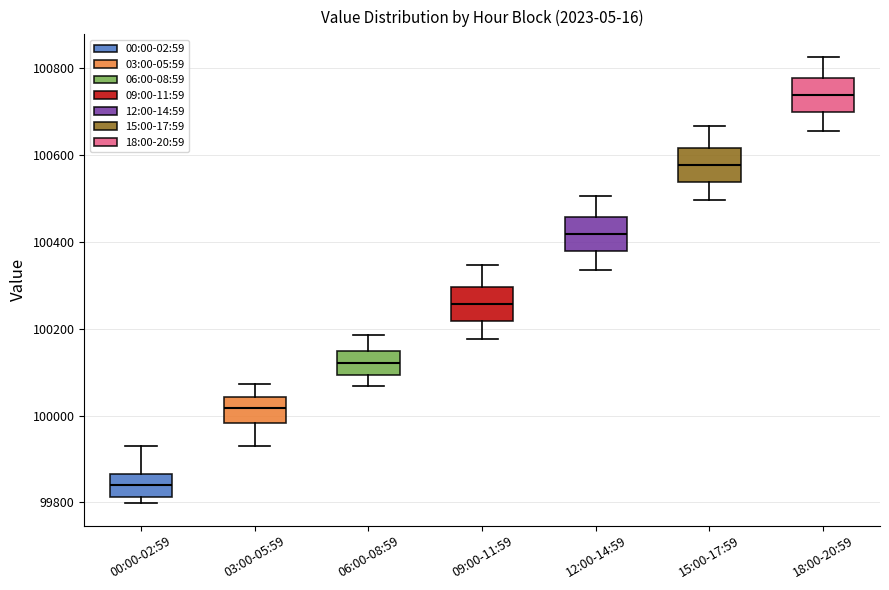

Reading left to right, read every box against the y-axis: the position of its median line, the range the box covers, and the ends of its whiskers. The values are not printed on the chart, so give them approximately, as read against the axis.

00:00-02:59: median 99840, box 99820 to 99860, whiskers 99800 to 99940
03:00-05:59: median 100020, box 99980 to 100040, whiskers 99920 to 100080
06:00-08:59: median 100120, box 100100 to 100140, whiskers 100060 to 100180
09:00-11:59: median 100260, box 100220 to 100300, whiskers 100180 to 100340
12:00-14:59: median 100420, box 100380 to 100460, whiskers 100340 to 100500
15:00-17:59: median 100580, box 100540 to 100620, whiskers 100500 to 100660
18:00-20:59: median 100740, box 100700 to 100780, whiskers 100660 to 100820